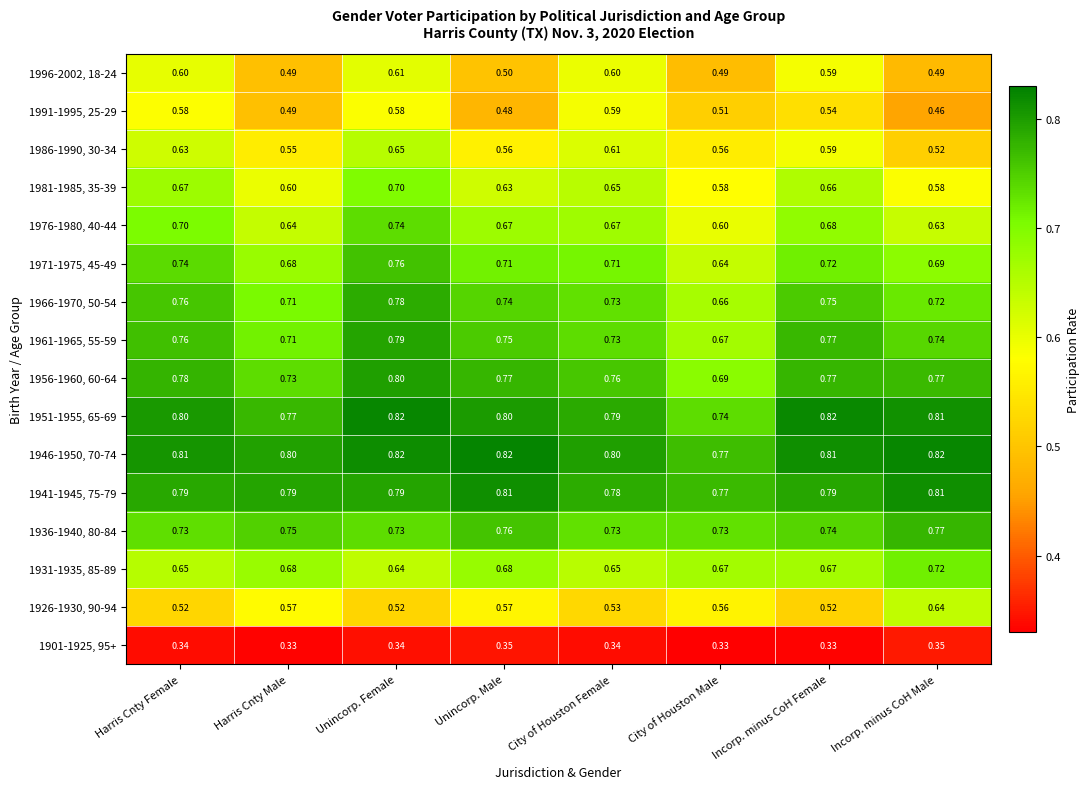

What is the difference between the highest and lowest values at Unincorp. Male?

0.5